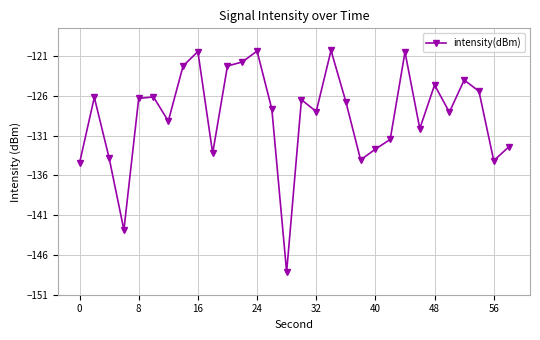

What is the minimum value shown in the chart?

-148.2